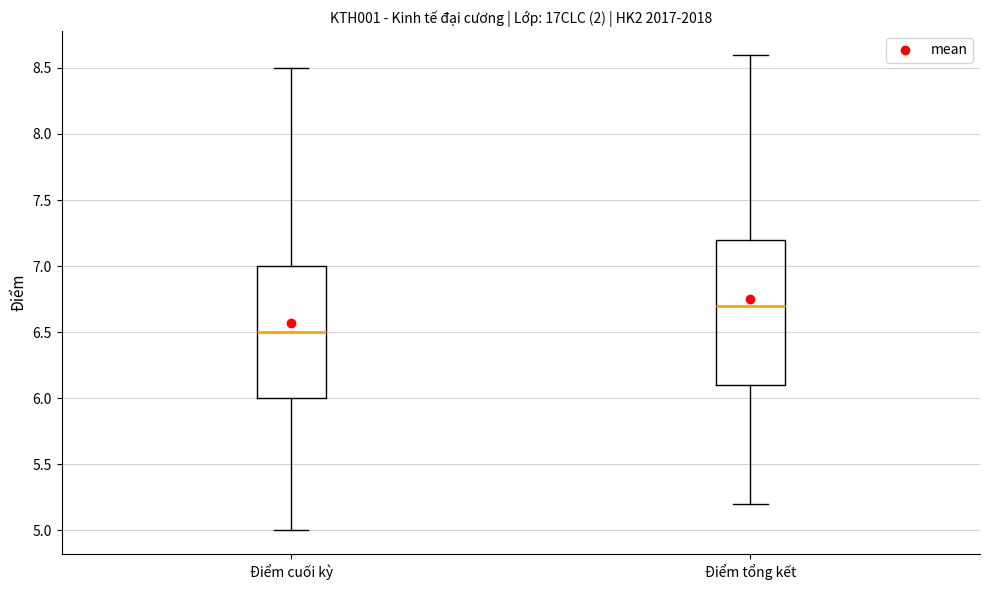

Reading left to right, transcribe this box plot: for each box, give where its median line is, the range the box spans, and where its two whiskers end, as read against the y-axis. The values are not printed on the chart, so give them approximately, as read against the axis.

Điểm cuối kỳ: median 6.5, box 6.0 to 7.0, whiskers 5.0 to 8.5
Điểm tổng kết: median 6.7, box 6.1 to 7.2, whiskers 5.2 to 8.6